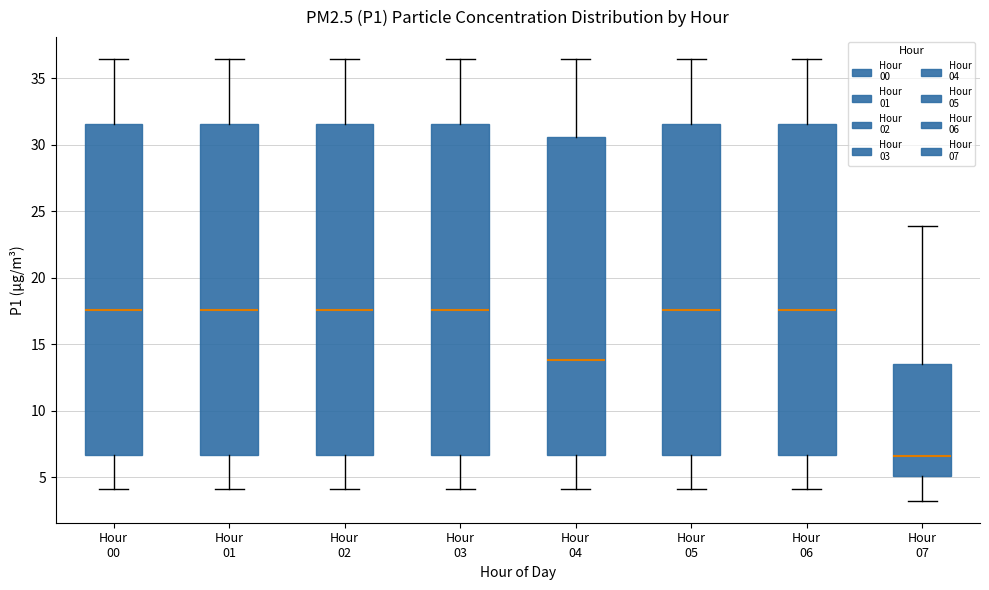

Reading left to right, read every box against the y-axis: the position of its median line, the range the box covers, and the ends of its whiskers. The values are not printed on the chart, so give them approximately, as read against the axis.

Hour 00: median 17.5, box 6.5 to 31.5, whiskers 4.0 to 36.5
Hour 01: median 17.5, box 6.5 to 31.5, whiskers 4.0 to 36.5
Hour 02: median 17.5, box 6.5 to 31.5, whiskers 4.0 to 36.5
Hour 03: median 17.5, box 6.5 to 31.5, whiskers 4.0 to 36.5
Hour 04: median 14.0, box 6.5 to 30.5, whiskers 4.0 to 36.5
Hour 05: median 17.5, box 6.5 to 31.5, whiskers 4.0 to 36.5
Hour 06: median 17.5, box 6.5 to 31.5, whiskers 4.0 to 36.5
Hour 07: median 6.5, box 5.0 to 13.5, whiskers 3.5 to 24.0